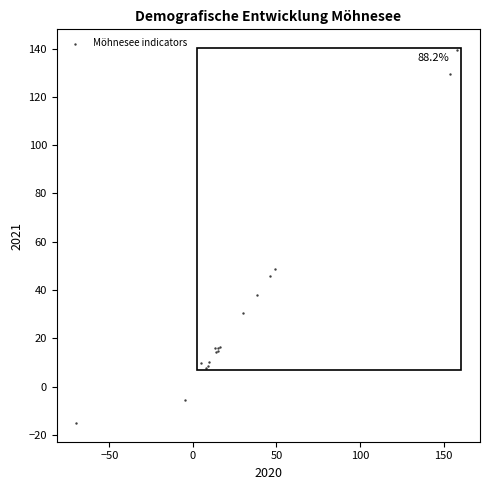

What Y value in the scatter plot is closest to 62?

48.6